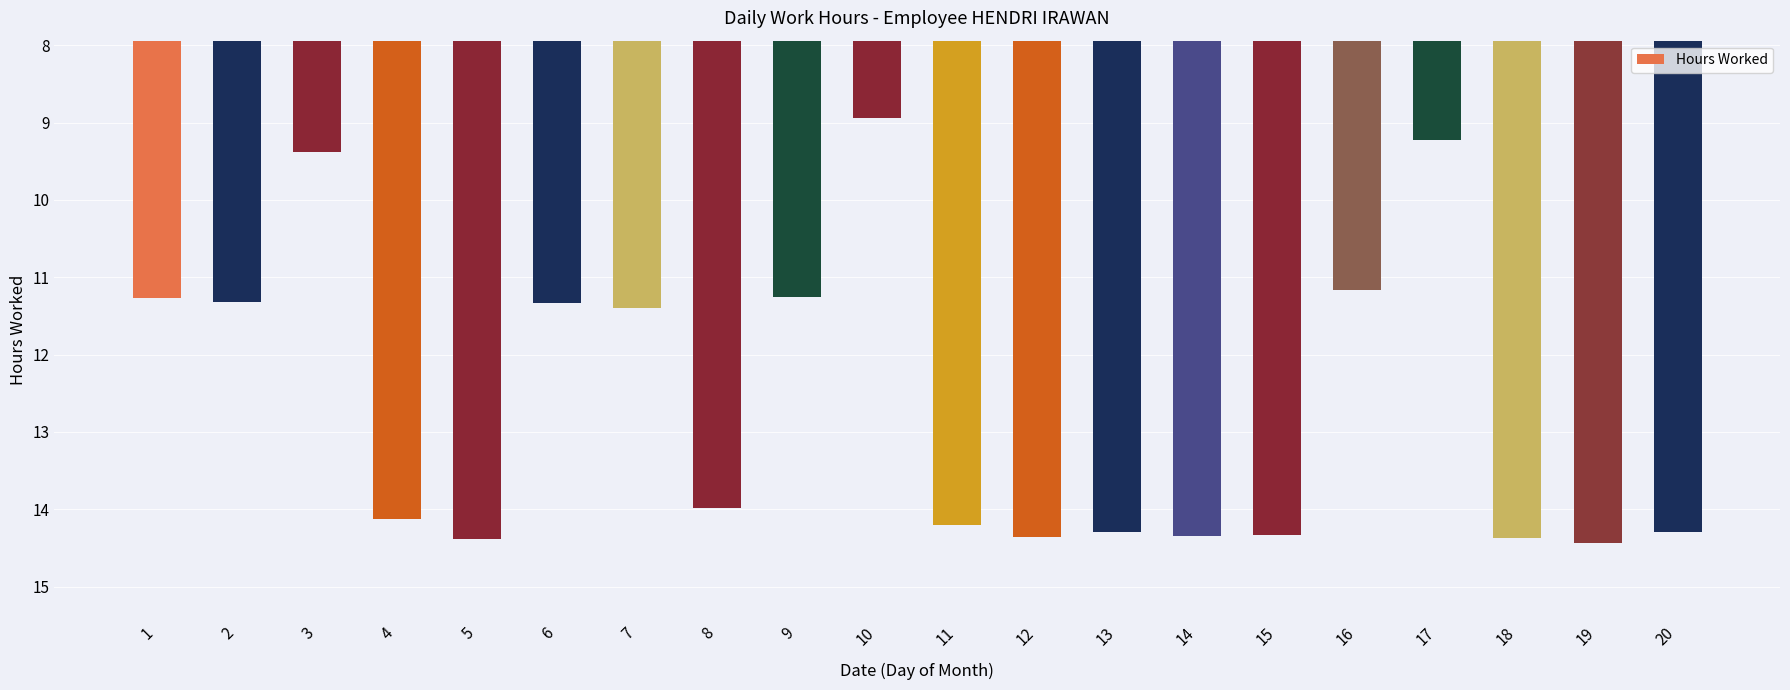

How many data points does each series have?

20